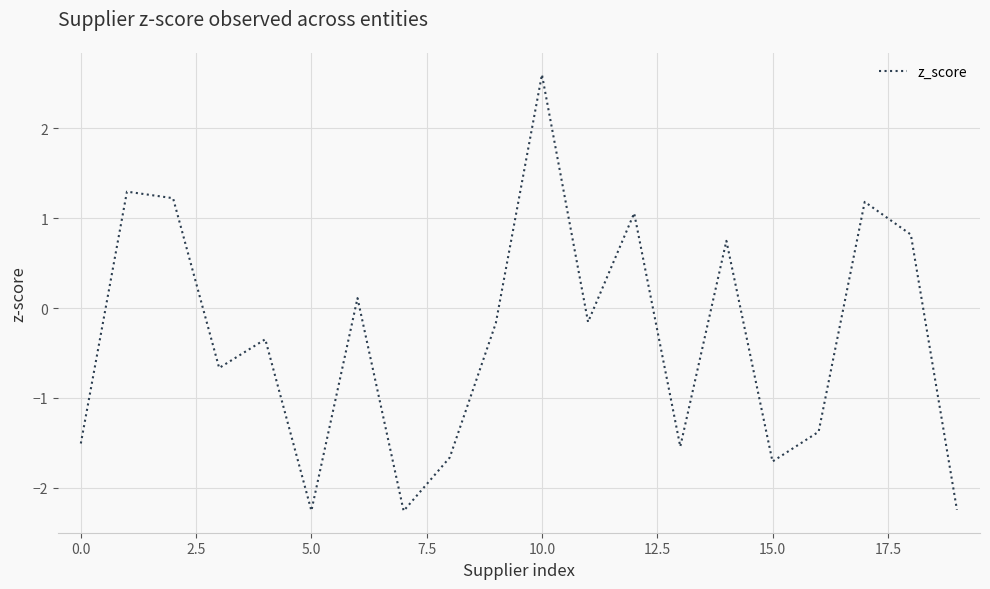

What is the difference between the maximum and minimum values?

4.9